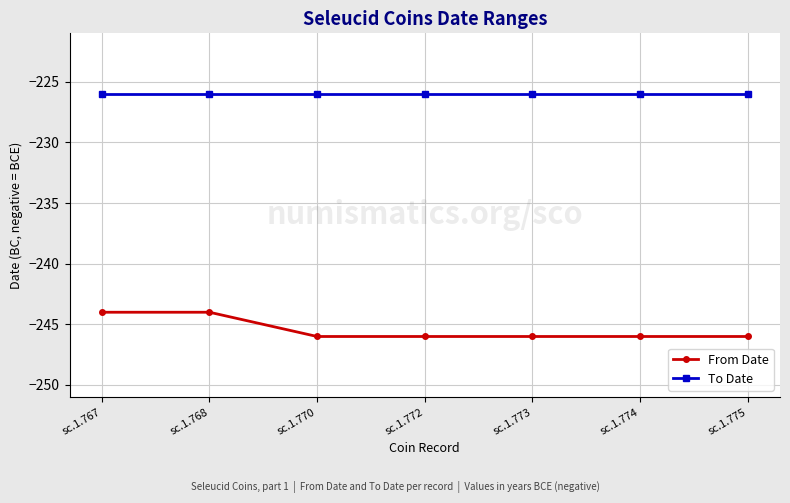

What is the sum of all From Date values?

-1718